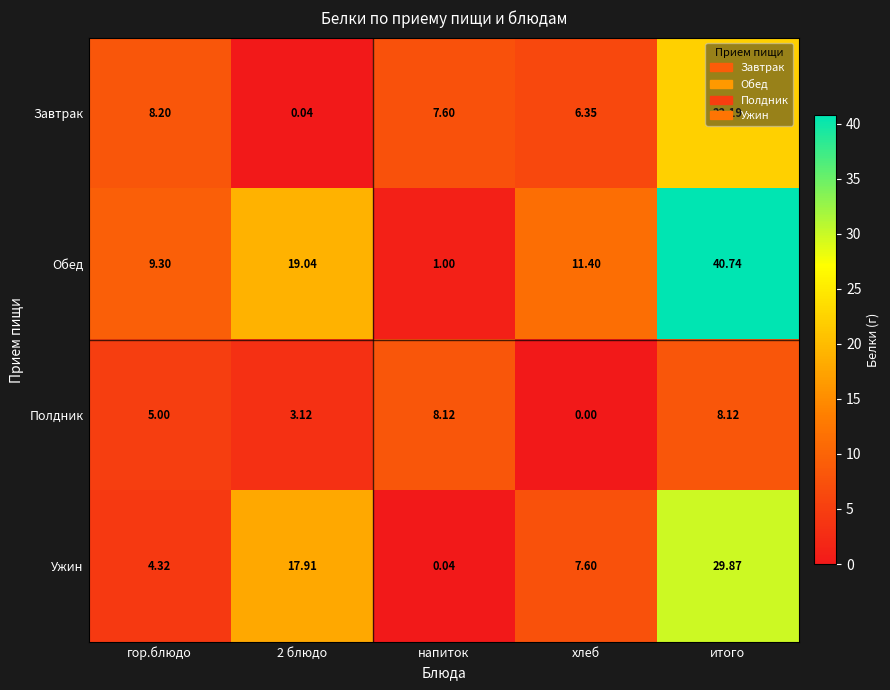

What is the total value across all series at напиток?

16.8